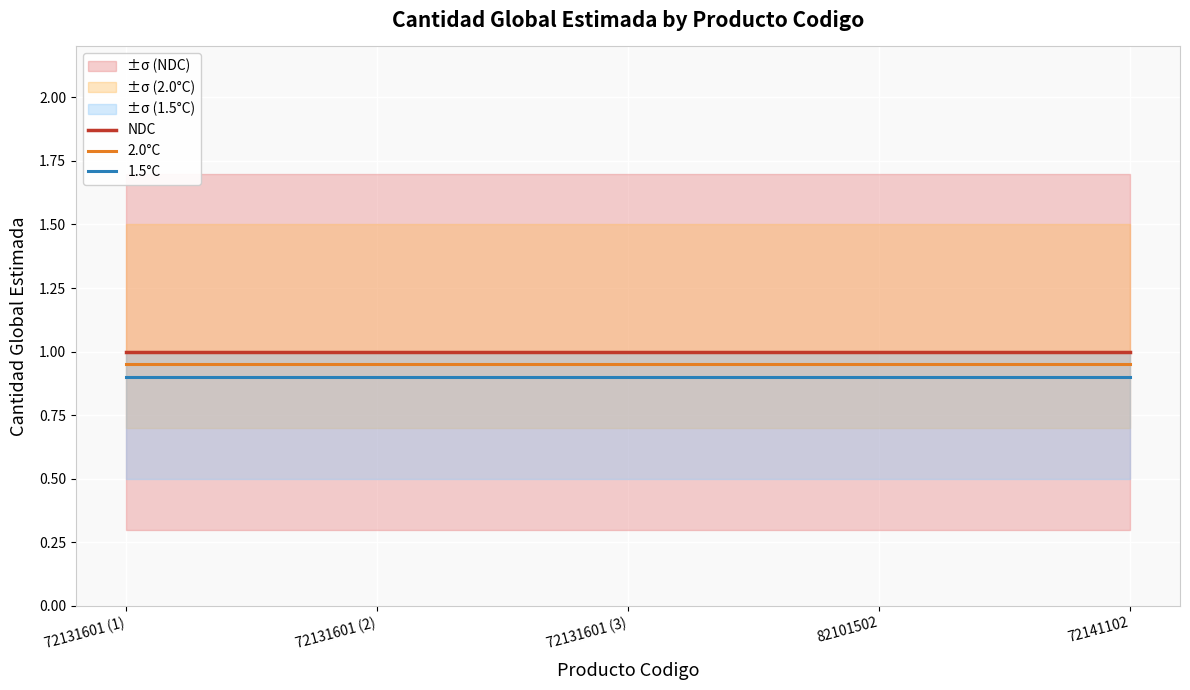

Reading right to left, what are all the values shown in this chart?

NDC: 72141102=1.0	82101502=1.0	72131601 (3)=1.0	72131601 (2)=1.0	72131601 (1)=1.0
2.0°C: 72141102=0.9	82101502=0.9	72131601 (3)=0.9	72131601 (2)=0.9	72131601 (1)=0.9
1.5°C: 72141102=0.9	82101502=0.9	72131601 (3)=0.9	72131601 (2)=0.9	72131601 (1)=0.9